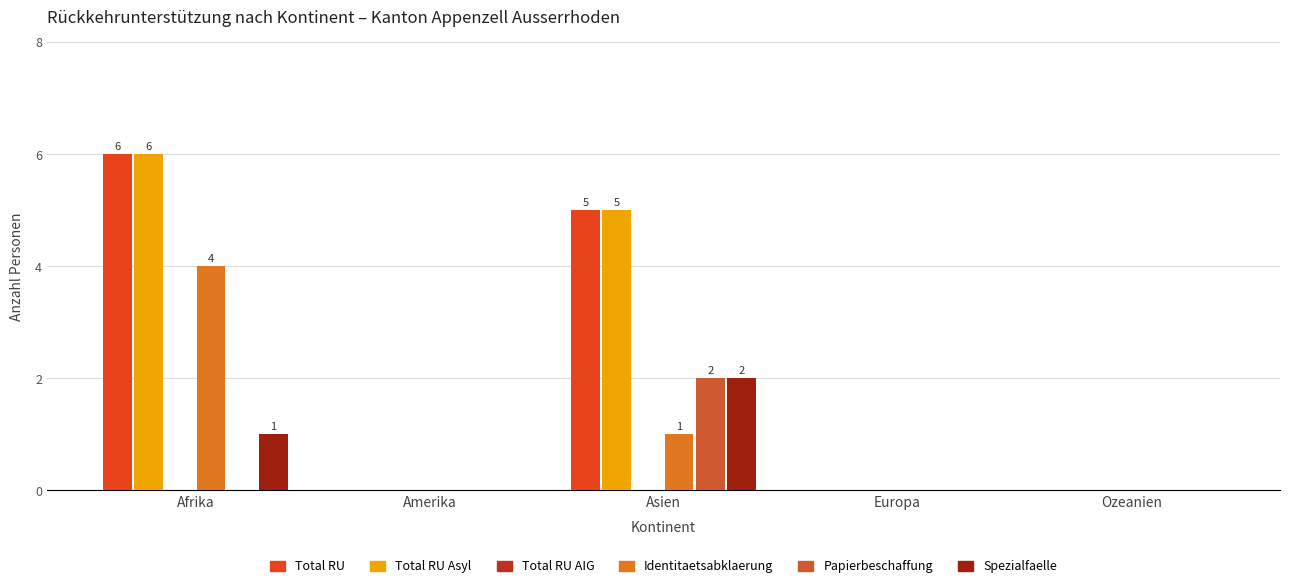

At how many categories does at least one series exceed 4?

2